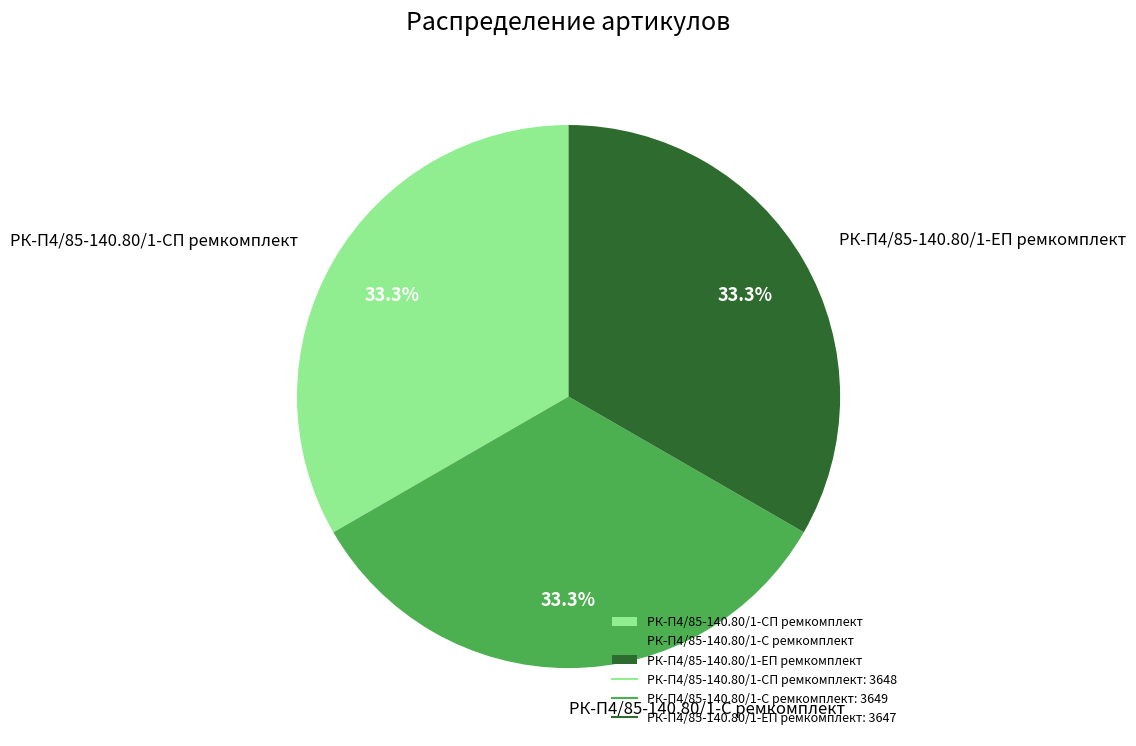

Approximately how many times larger is the value at РК-П4/85-140.80/1-ЕП ремкомплект compared to РК-П4/85-140.80/1-СП ремкомплект?

1.0